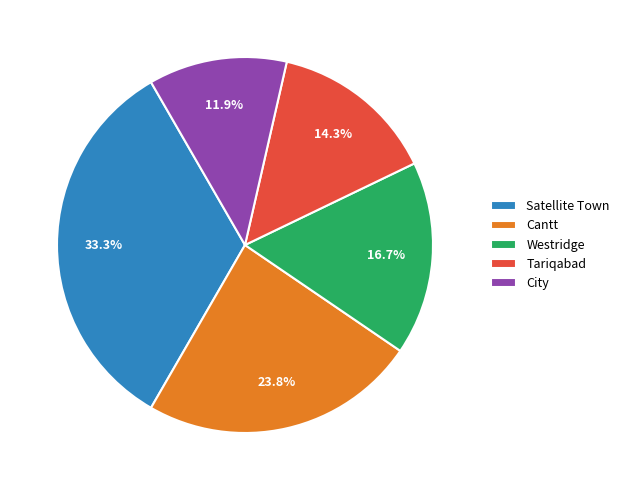

To the nearest percent, what portion does Satellite Town represent?

33%